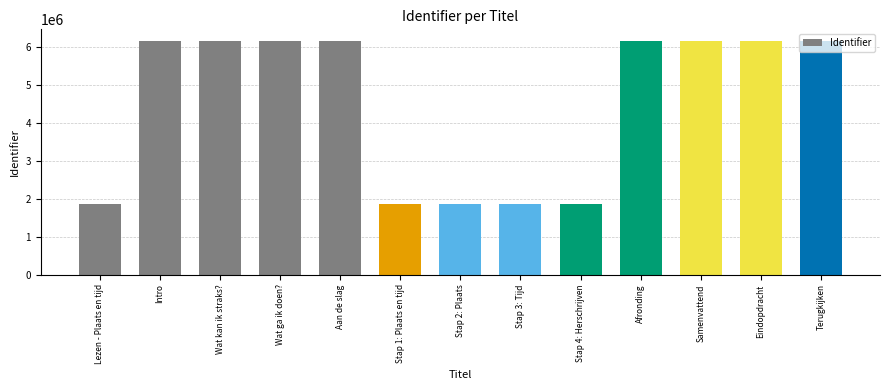

Approximately how many times larger is the value at Wat kan ik straks? compared to Samenvattend?

1.0